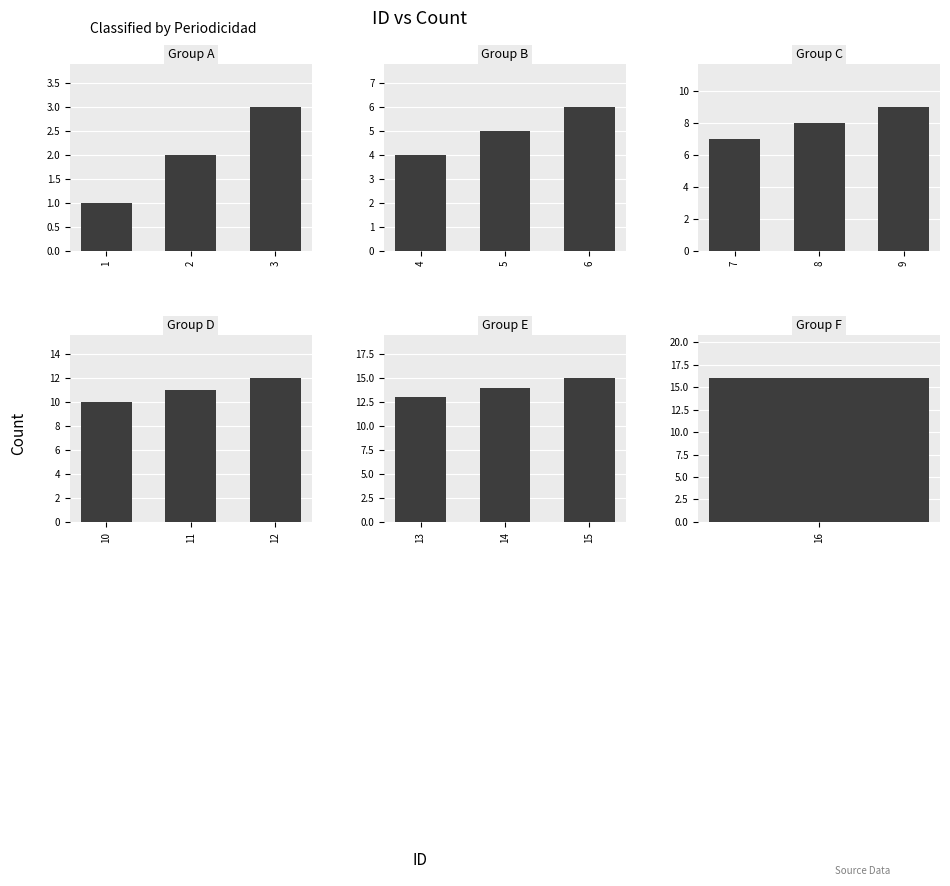

Between 1 and 2, which series saw the biggest shift?

Group A